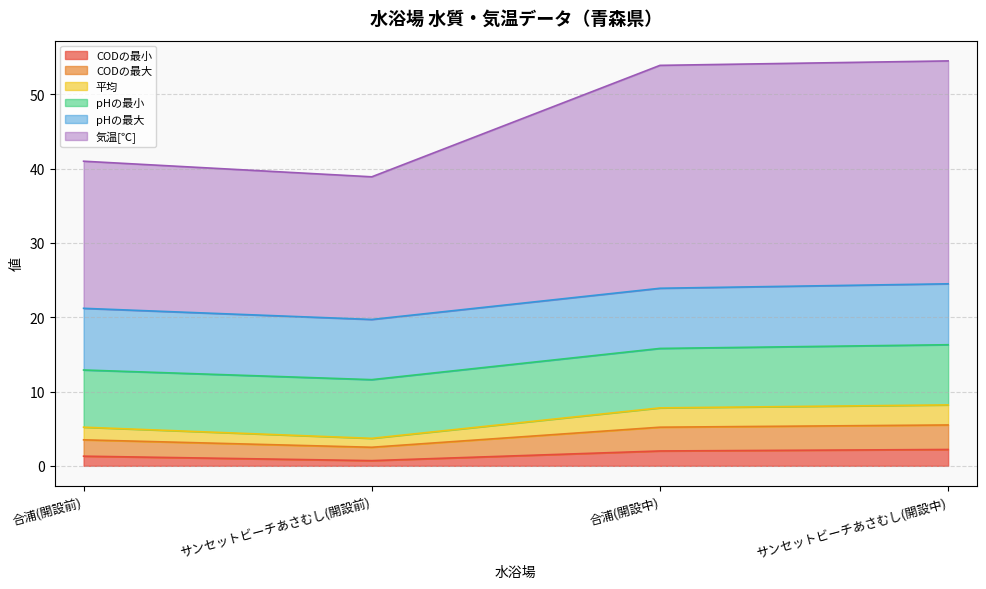

The CODの最小 series shows 2.0 at 合浦(開設中). True or false?

True